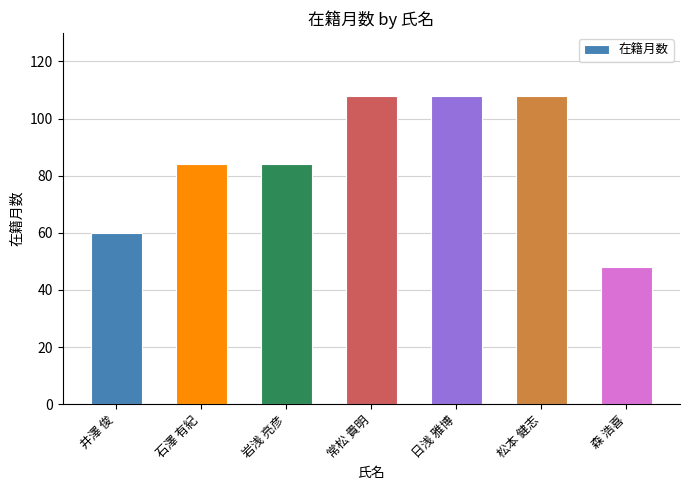

Count the number of data series in this chart.

1